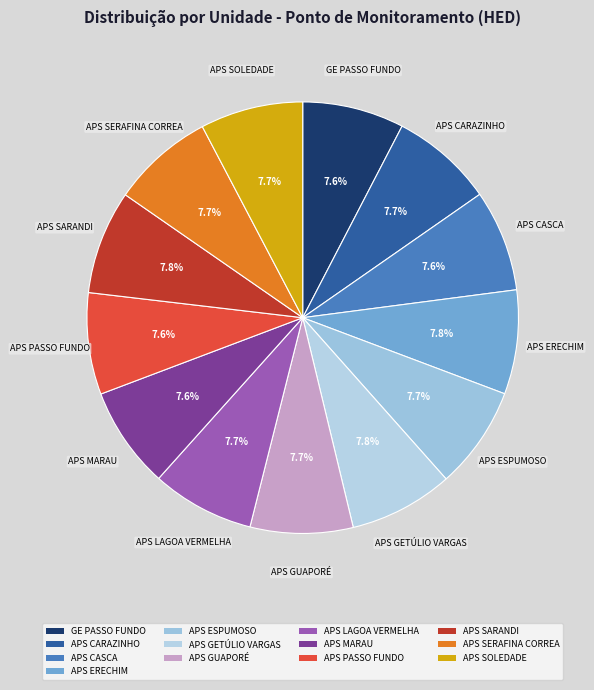

Does any single category account for the majority?

No